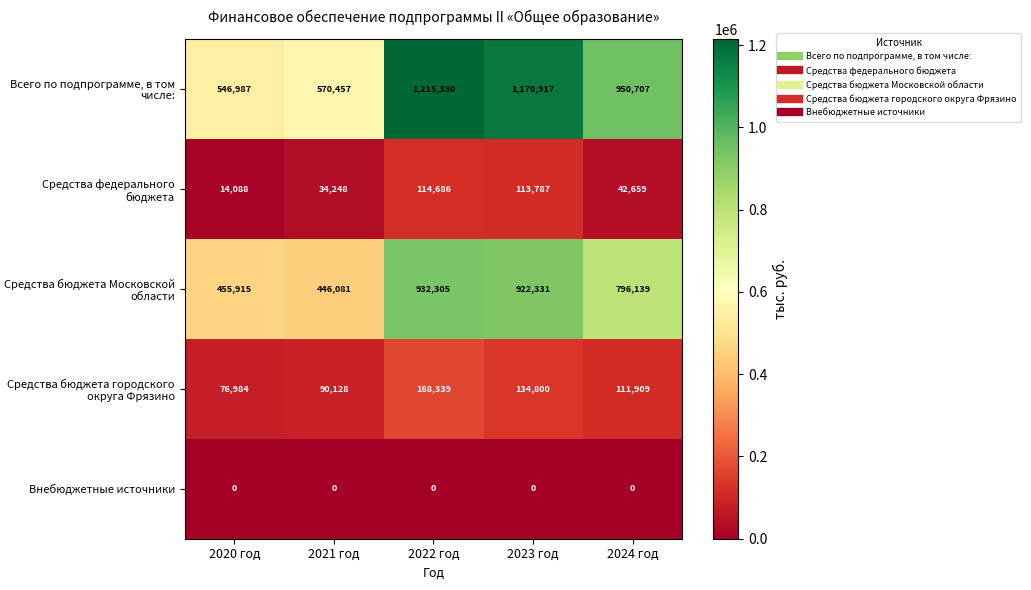

Rank the series at 2023 год from highest to lowest value.

Всего по подпрограмме, в том числе:, Средства бюджета Московской области, Средства бюджета городского округа Фрязино, Средства федерального бюджета, Внебюджетные источники